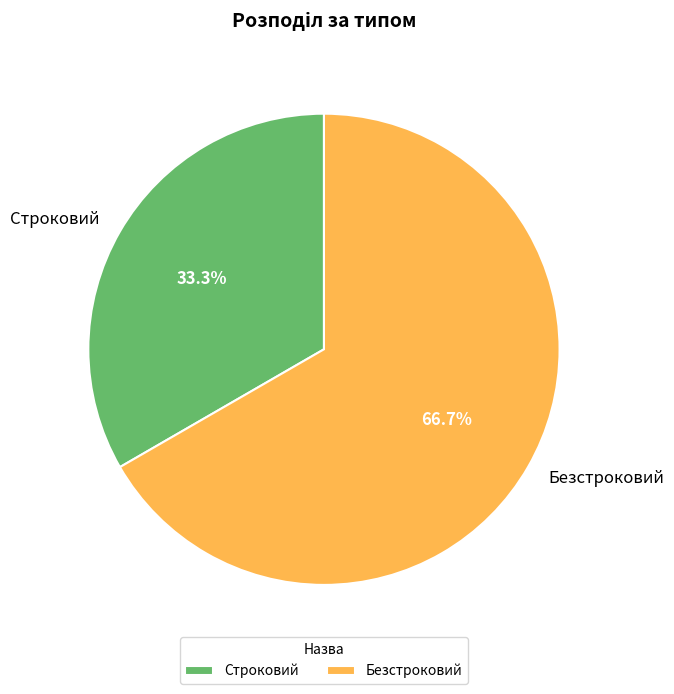

Count the number of slices in the pie.

2